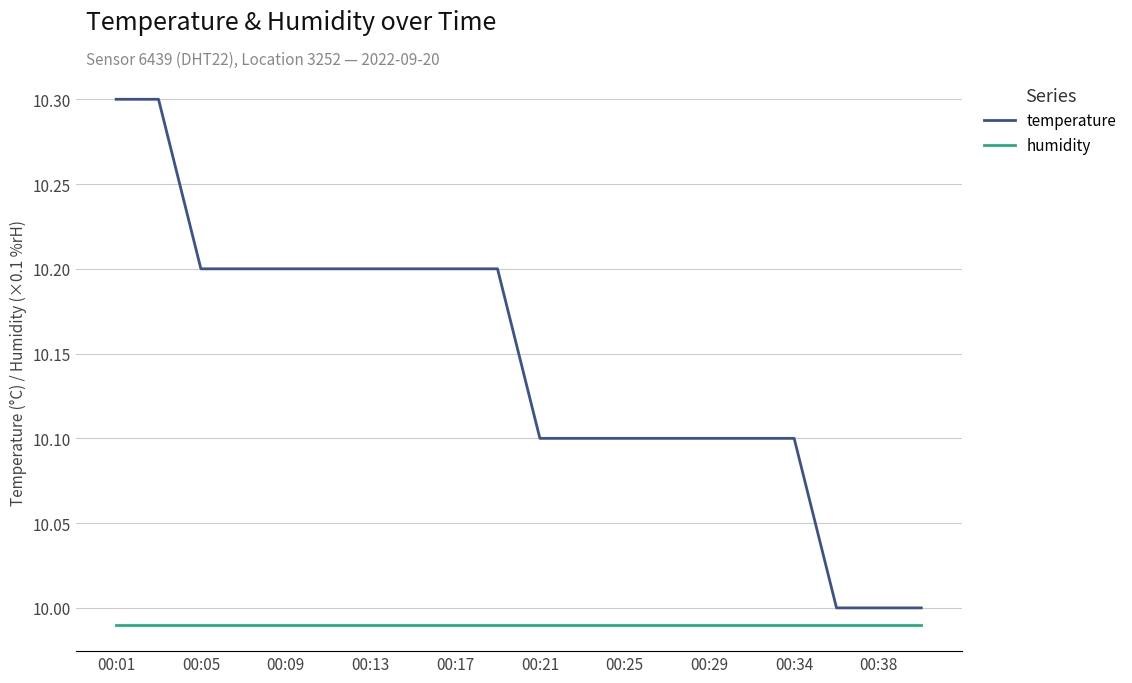

True or false: temperature and humidity cross at least once.

False